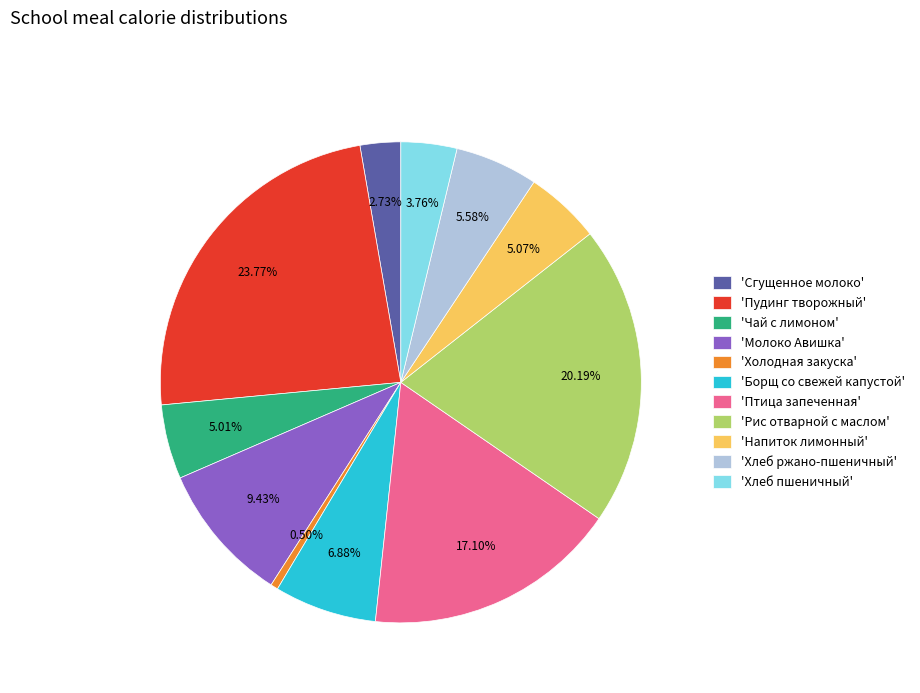

Which slice is the largest?

'Пудинг творожный'